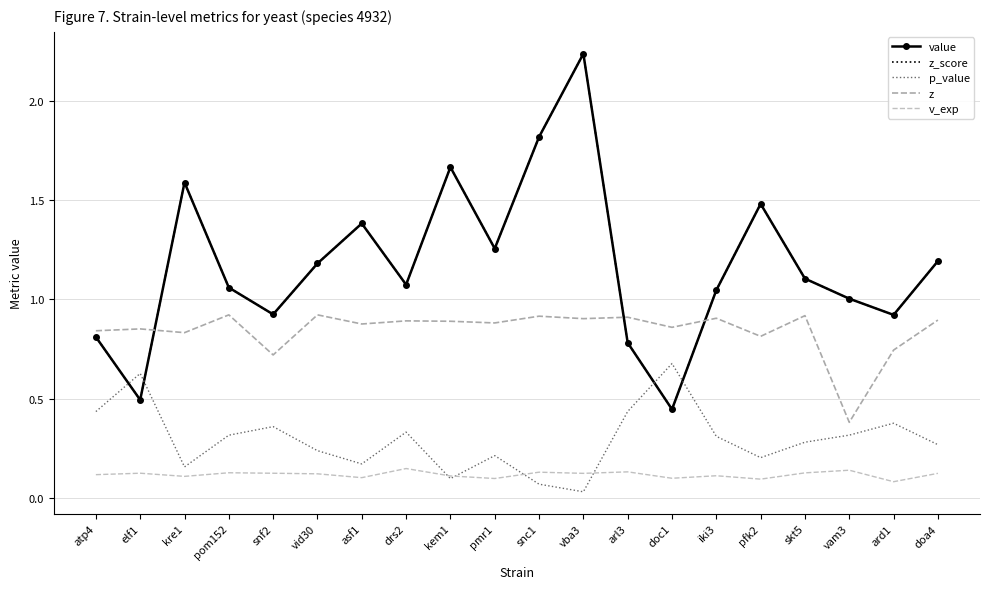

Does the chart have visible grid lines?

Yes